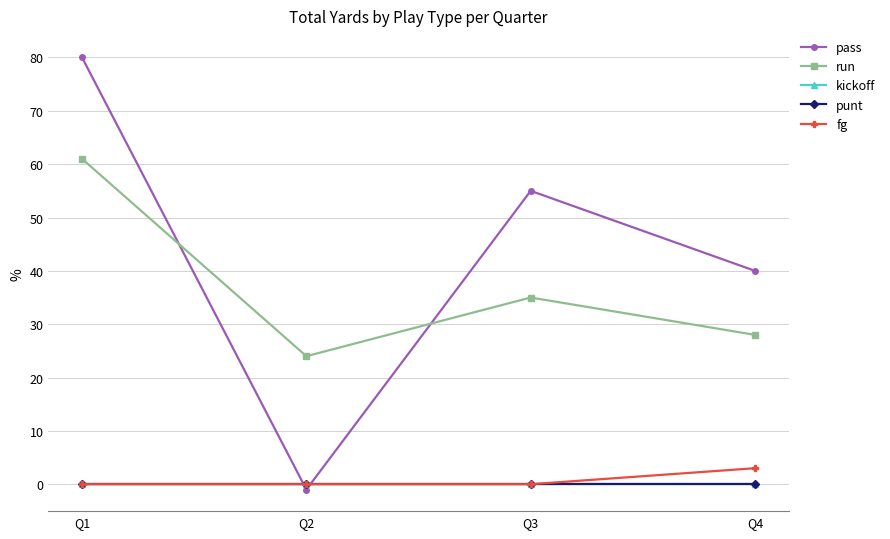

At how many categories does at least one series exceed 33?

3